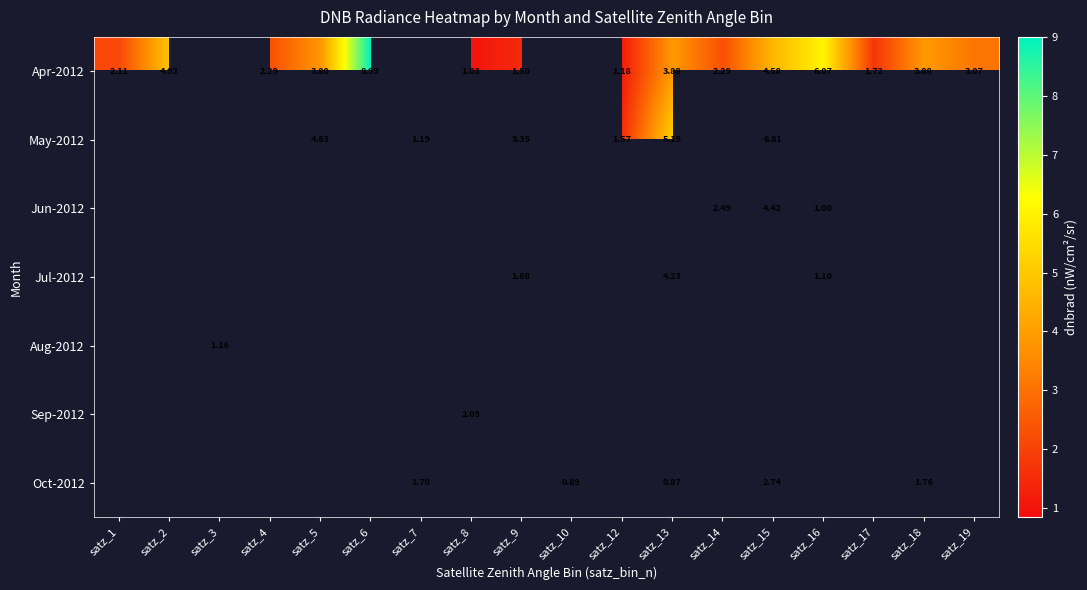

What is the smallest value displayed?

0.9